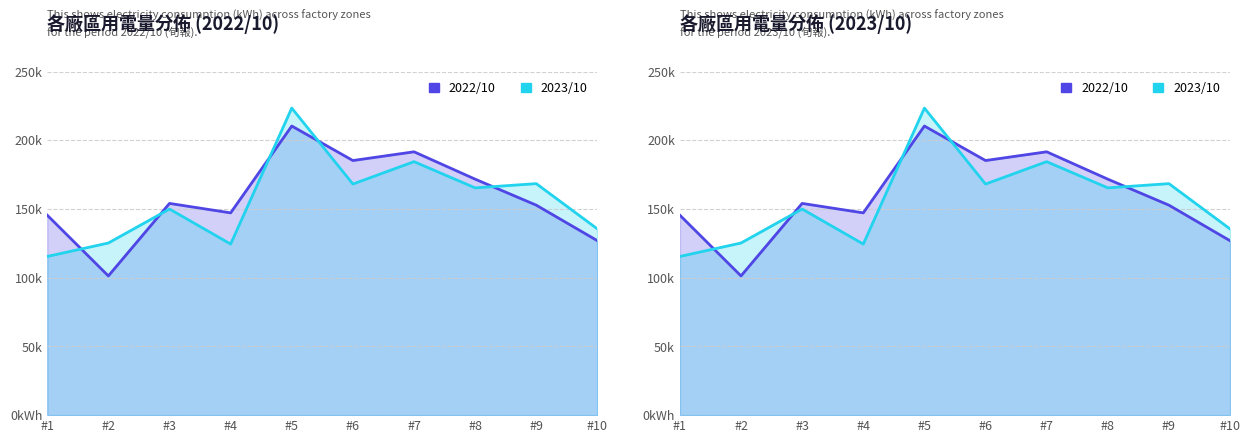

How many values in the 2023/10 用電量 series exceed 165458?

4